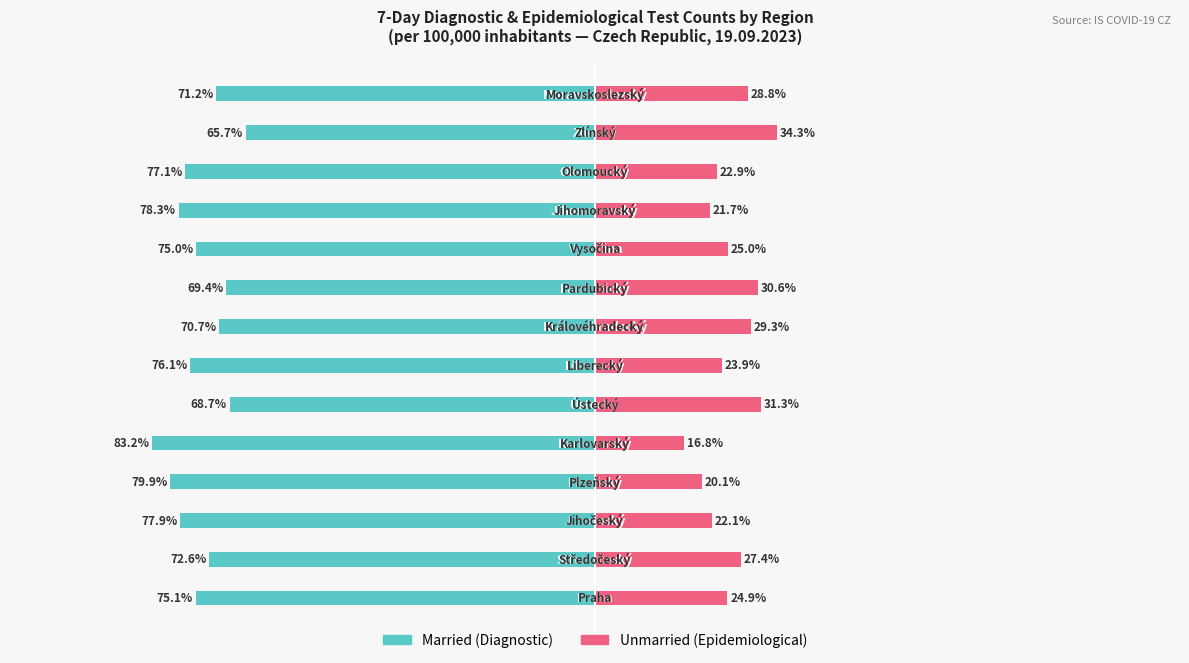

What is the approximate value of Married at 125?

-78.3